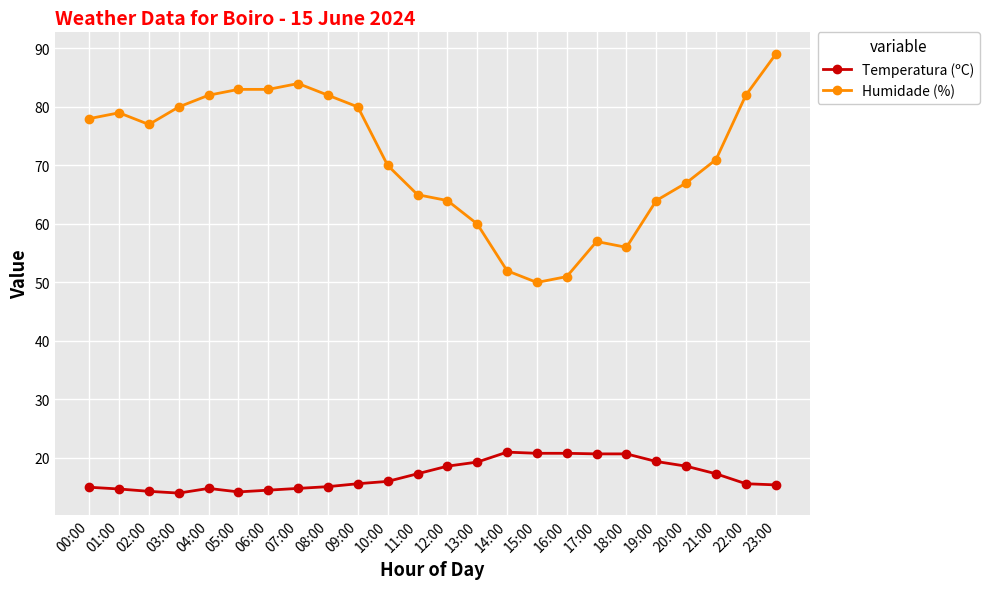

Which label corresponds to the largest value in the chart?

23:00